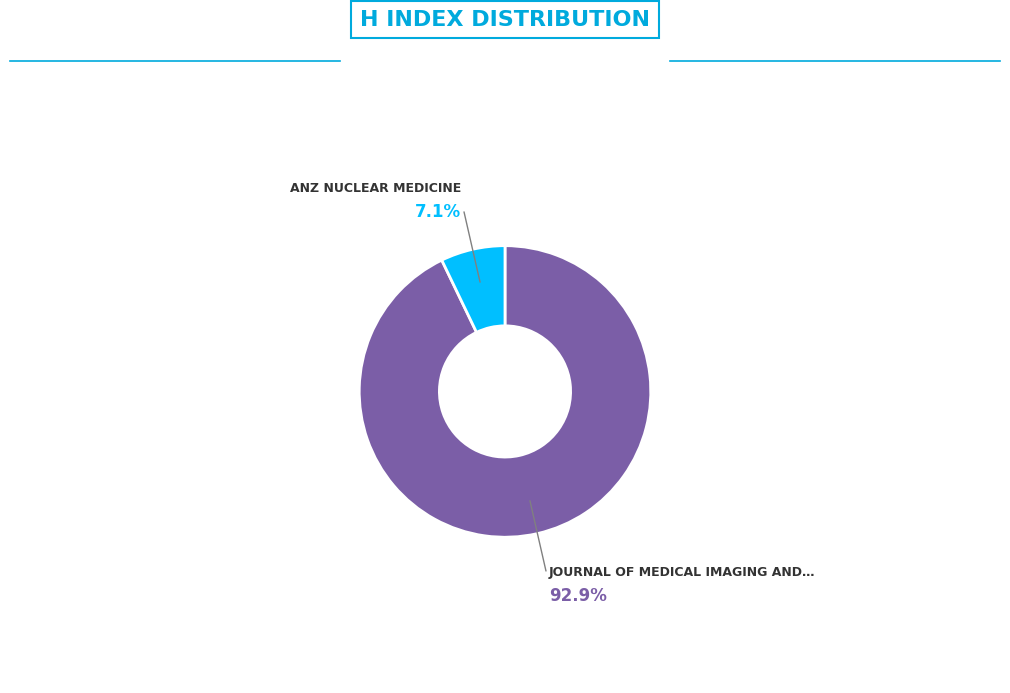

Is there any slice that represents more than half of the pie?

Yes